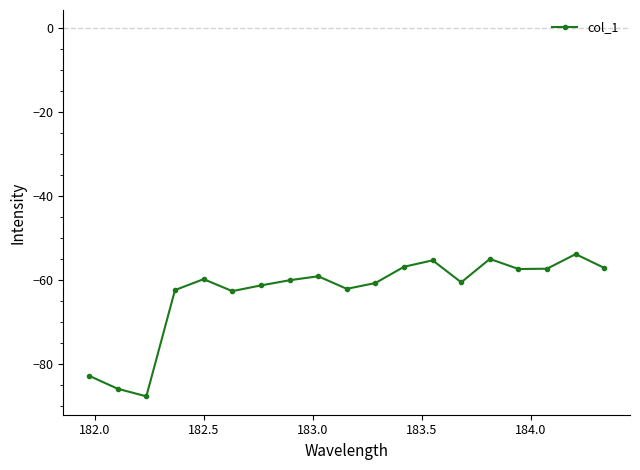

What is the value of the 10th point from the left?

-62.0